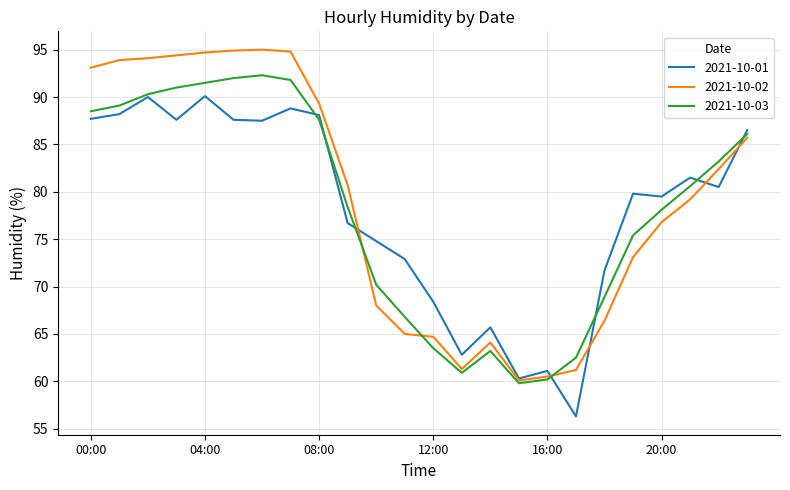

What is the maximum value shown in the chart?

95.0